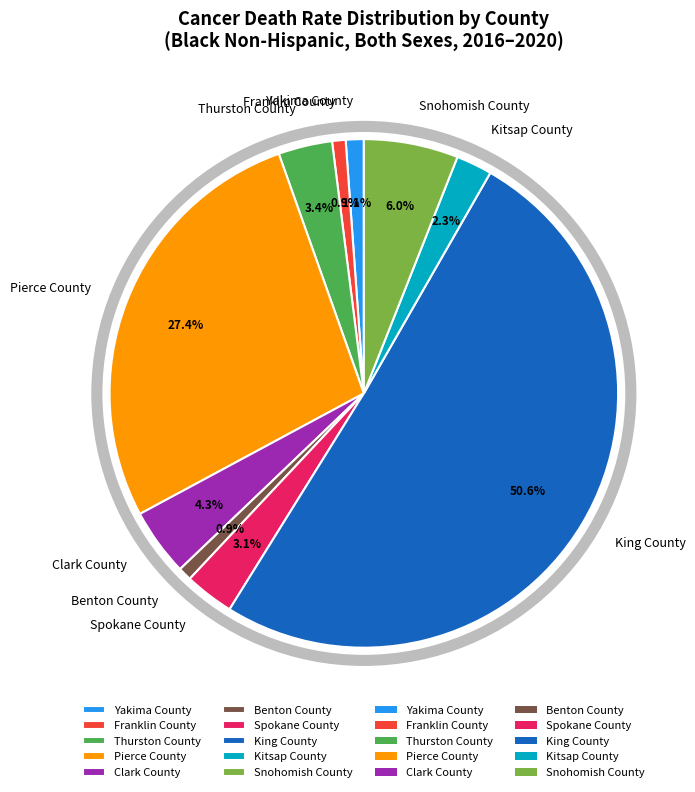

To the nearest percent, what is the average slice percentage?

10%